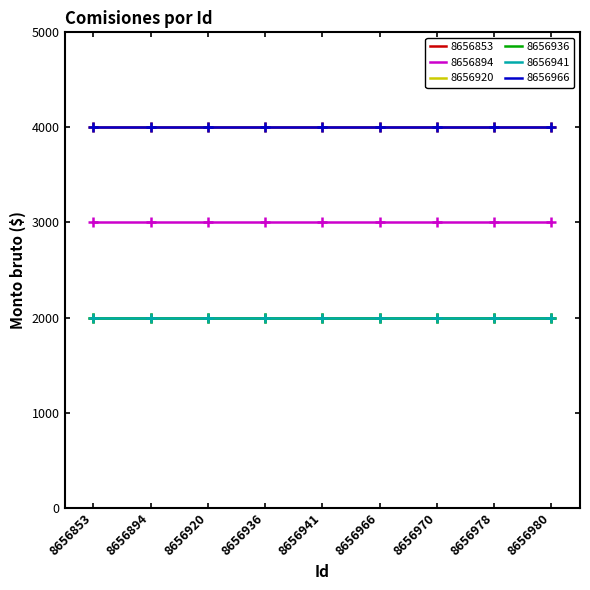

The value of 8656920 at 8656980 is 3506. True or false?

False